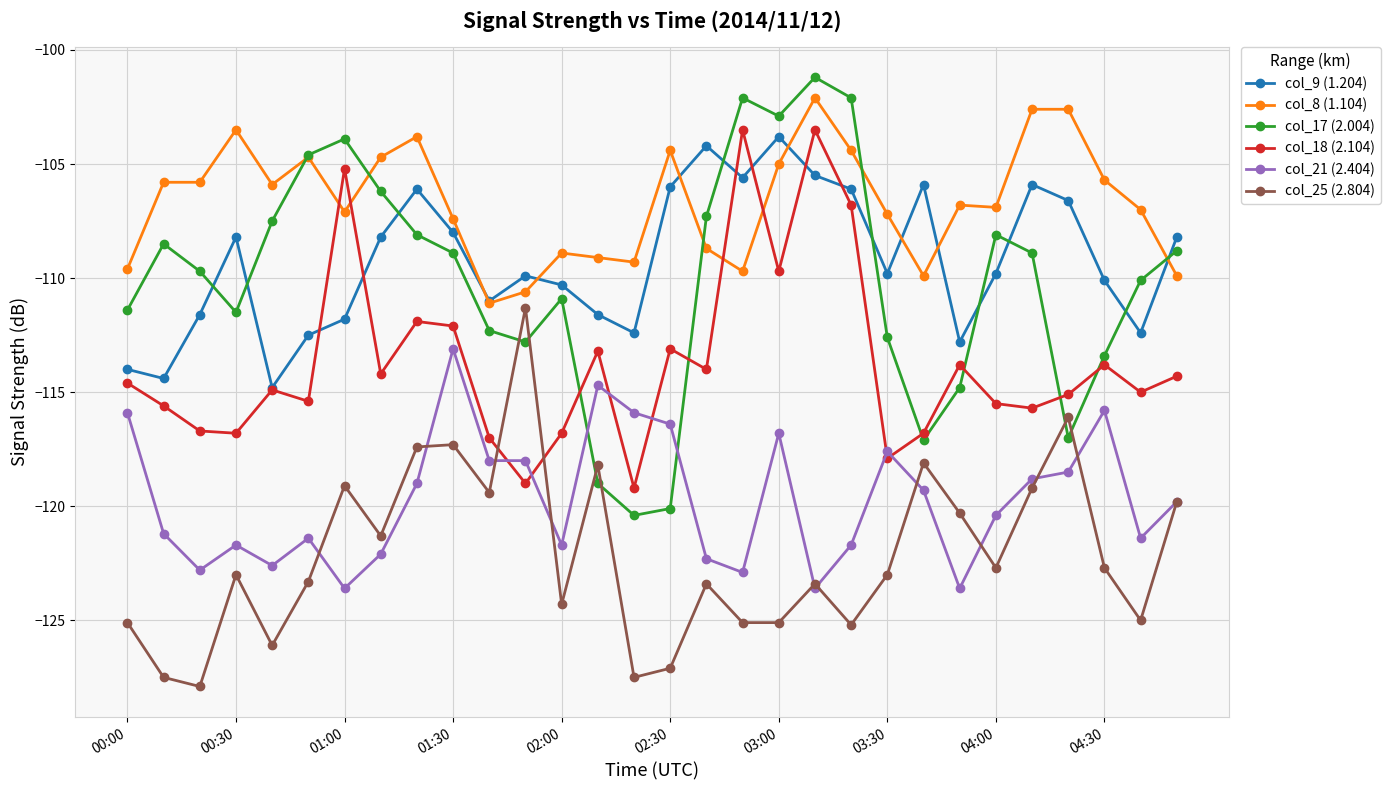

Which series has the largest total across all categories?

col_8 (1.104)